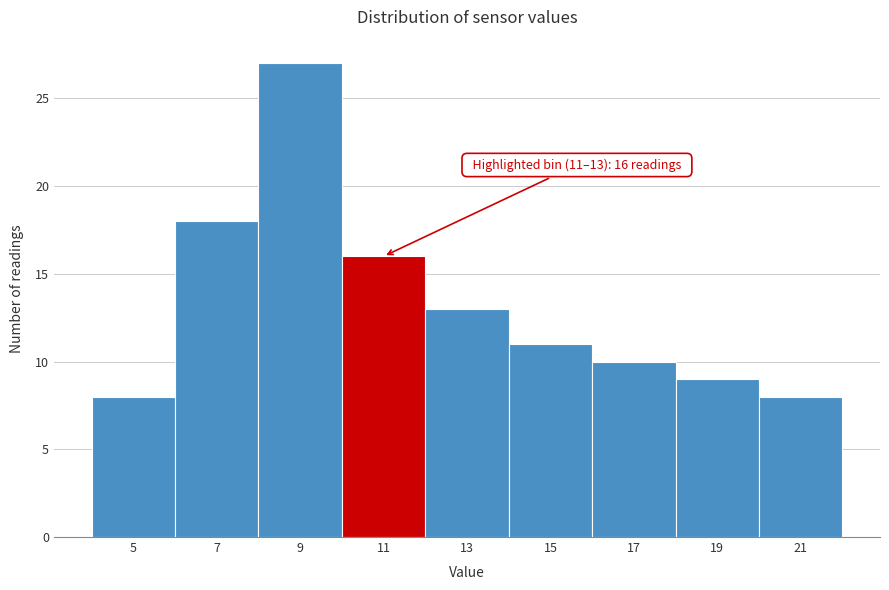

Reading left to right, list all the values displayed in this chart.

8	18	27	16	13	11	10	9	8